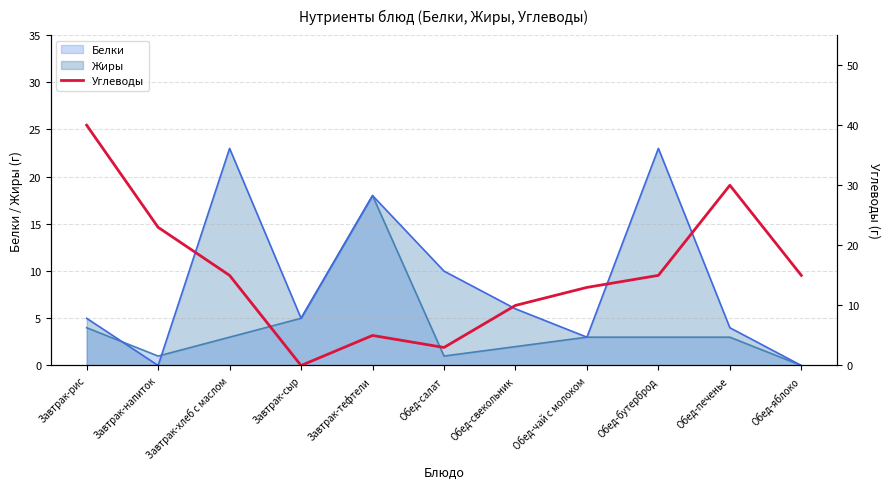

Between Обед-бутерброд and Обед-салат, which is larger?

Обед-бутерброд